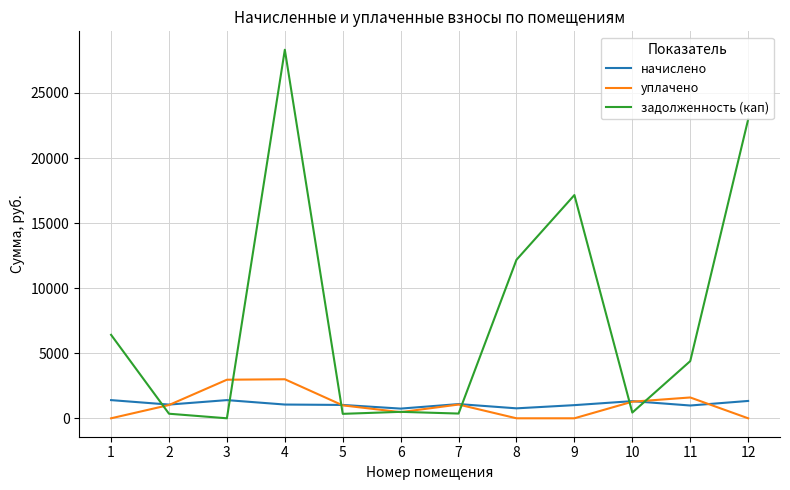

What is the spread (max minus min) of values at 10?

878.6